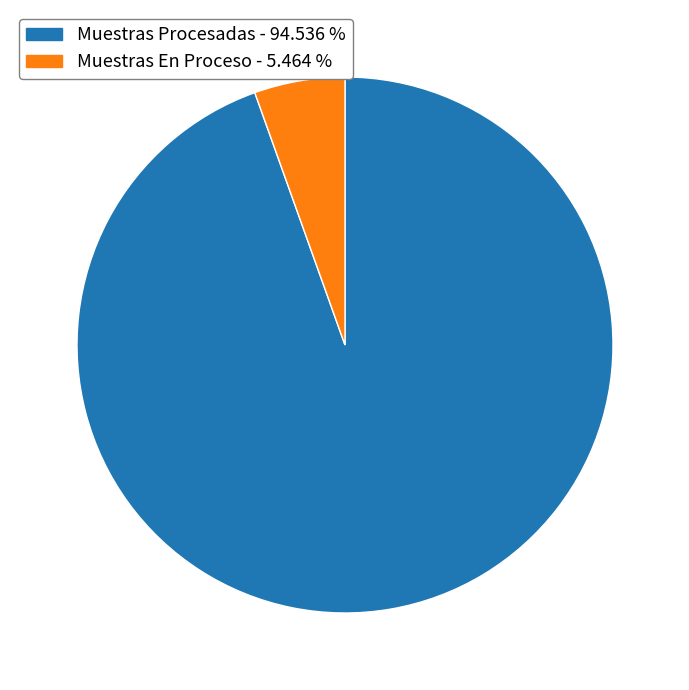

Is the sum of Muestras En Proceso - 5.464 % and Muestras Procesadas - 94.536 % greater than half?

Yes